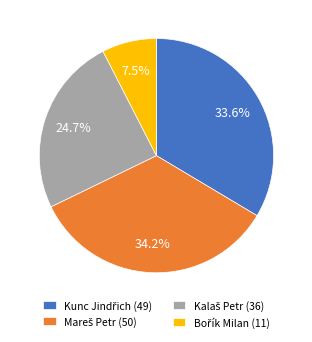

Count the number of slices in the pie.

4